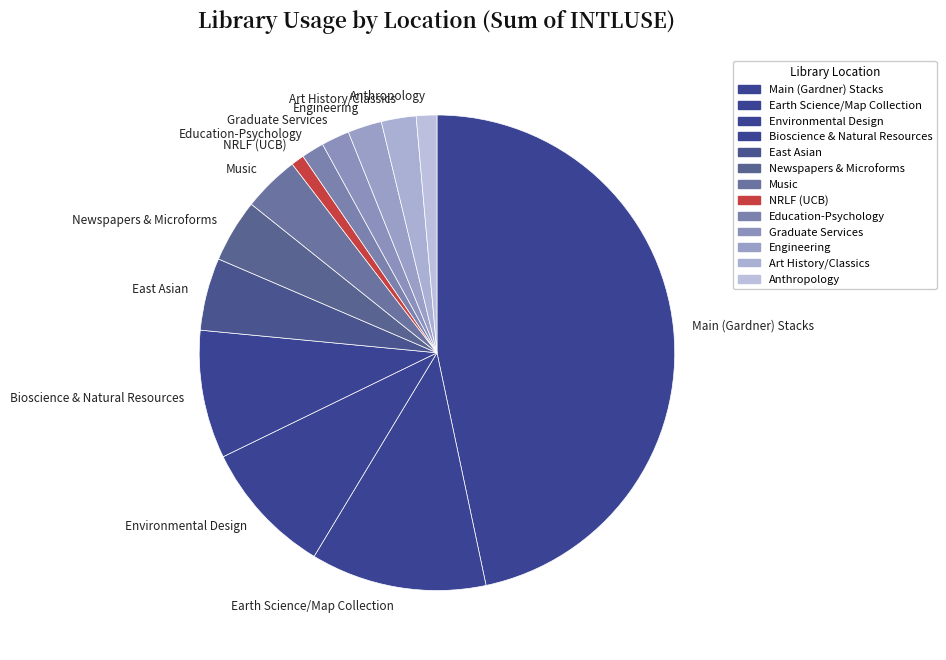

True or false: East Asian accounts for 5% of the total.

True